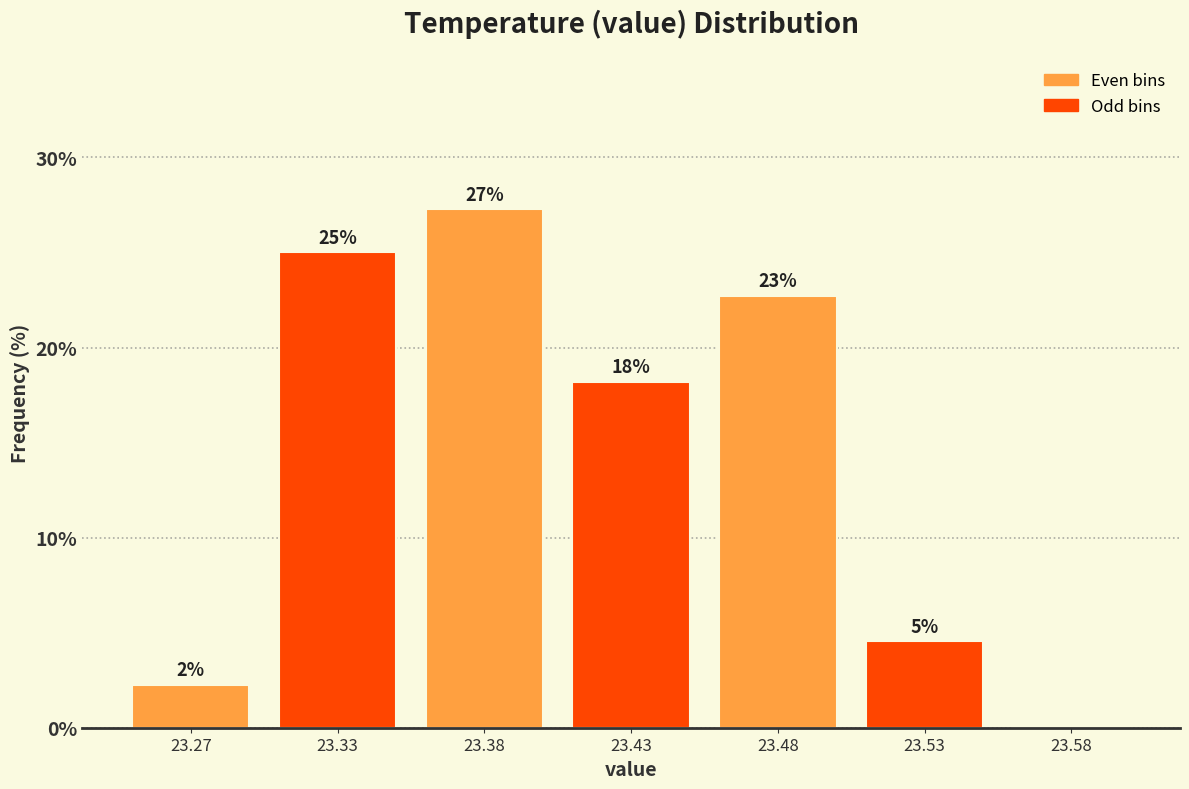

Are the bars horizontal?

No